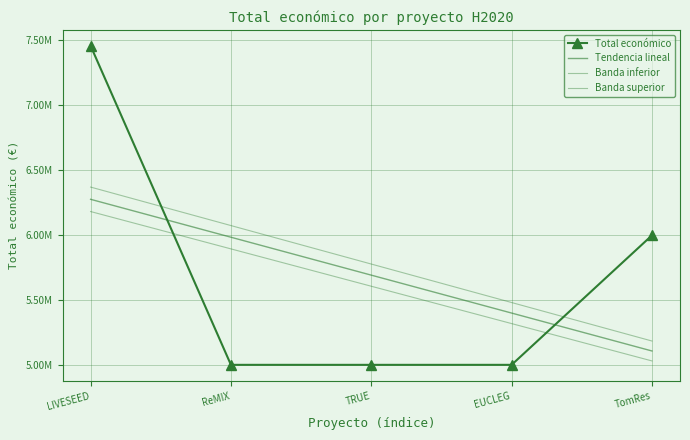

What is the average value?

5690188